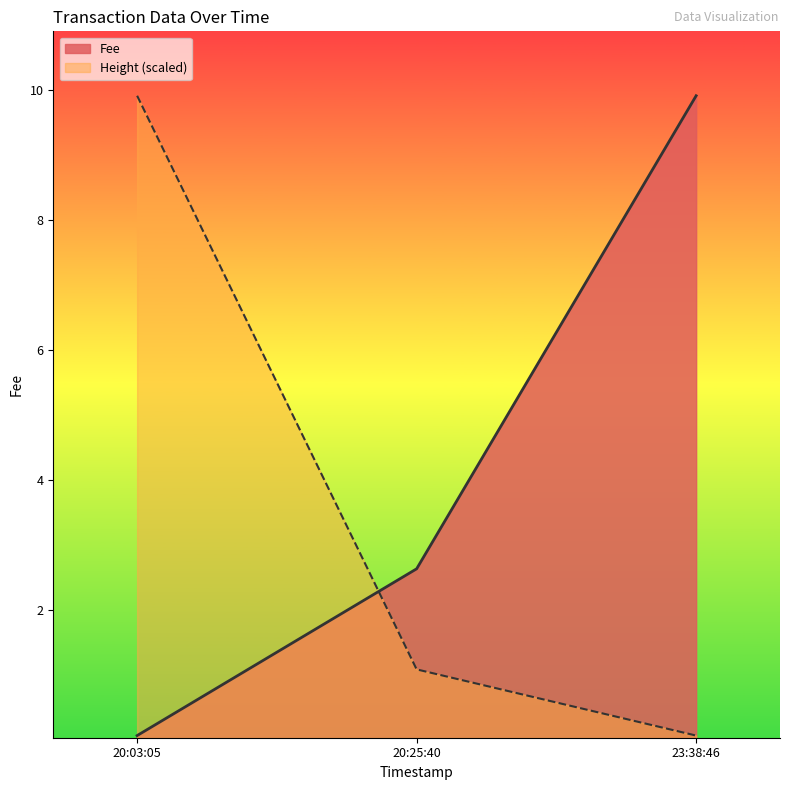

Rank the series by their average value, from highest to lowest.

Fee, Height (scaled)